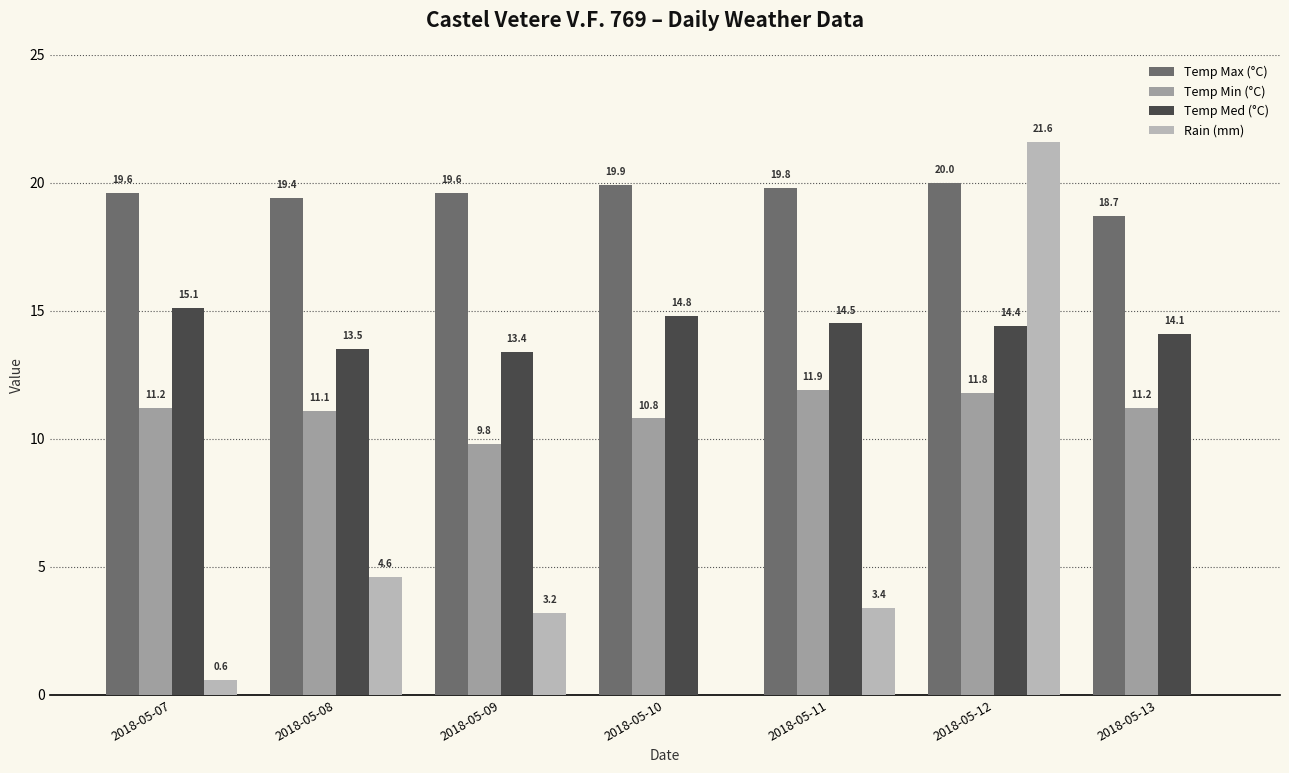

What value does the Temp Max (°C) series have at 2018-05-11?

19.8